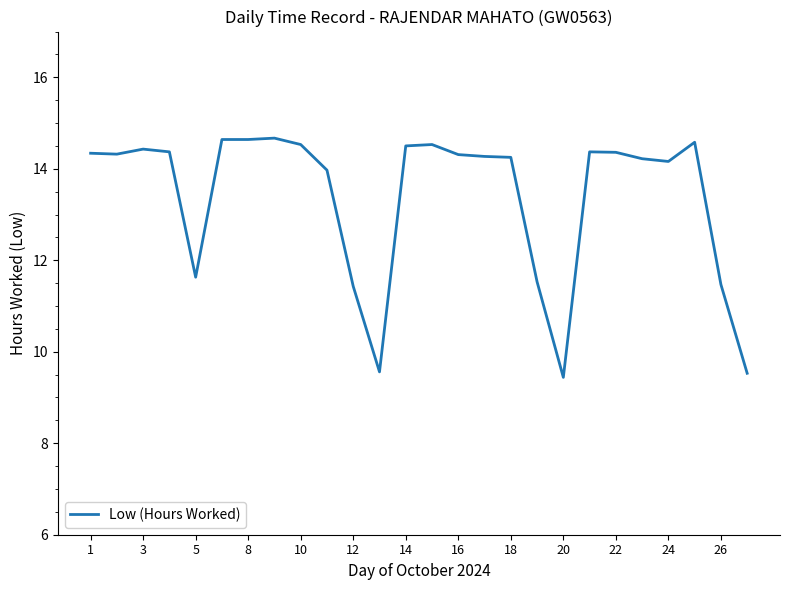

What is the difference between the maximum and minimum values?

5.2